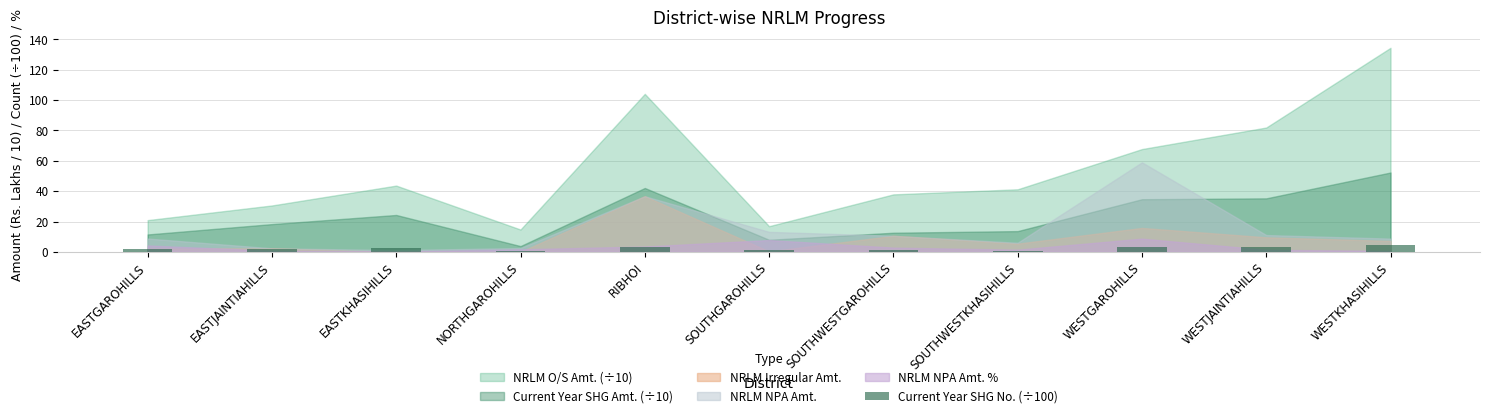

How many categories are shown in the chart?

11